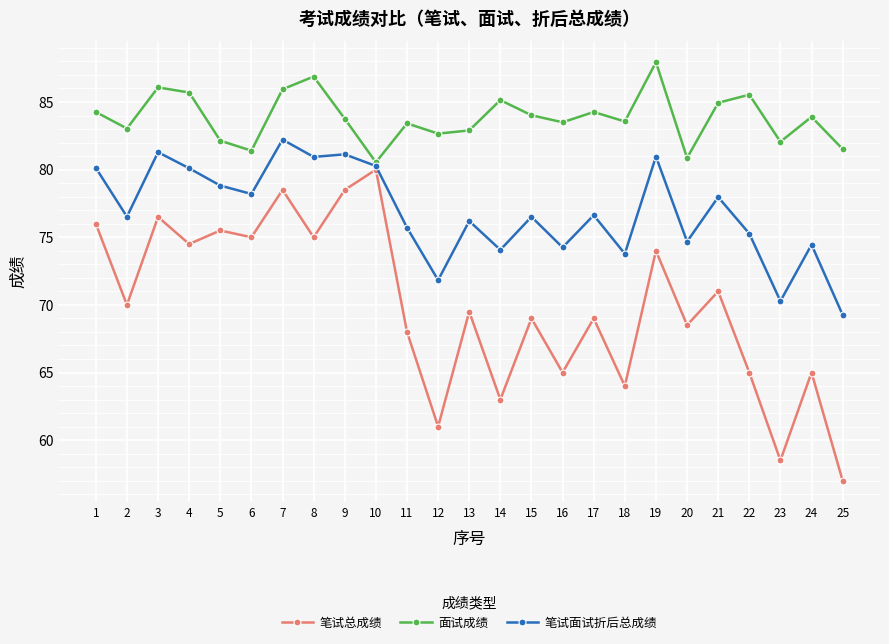

True or false: 笔试总成绩 has a value of 76.5 at 3.

True